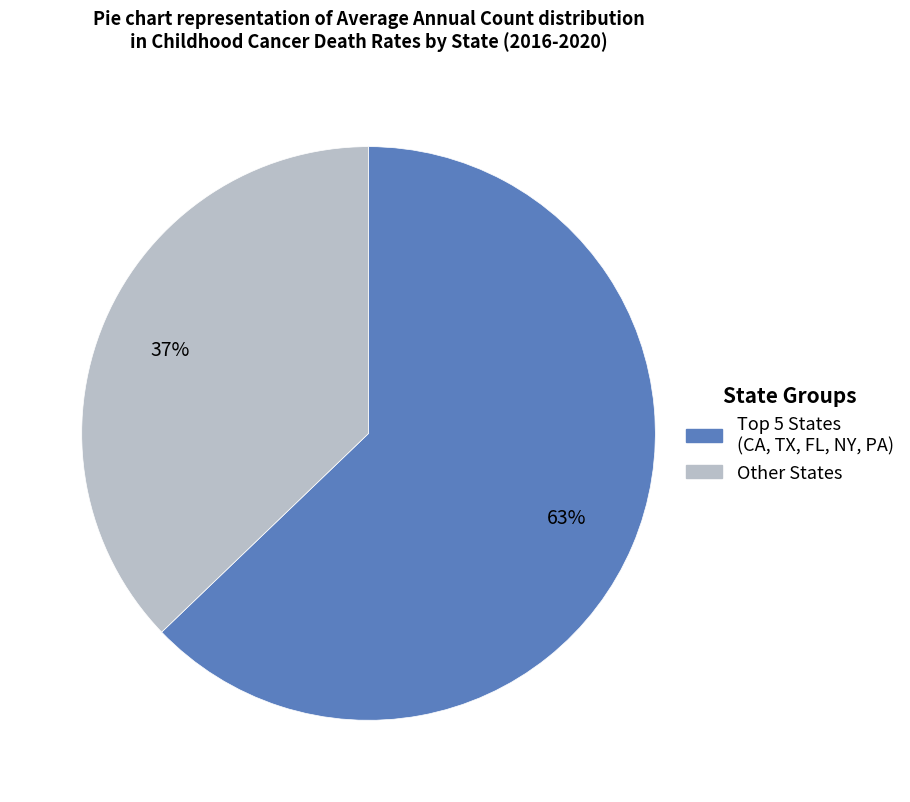

To the nearest percent, what is the average slice percentage?

50%